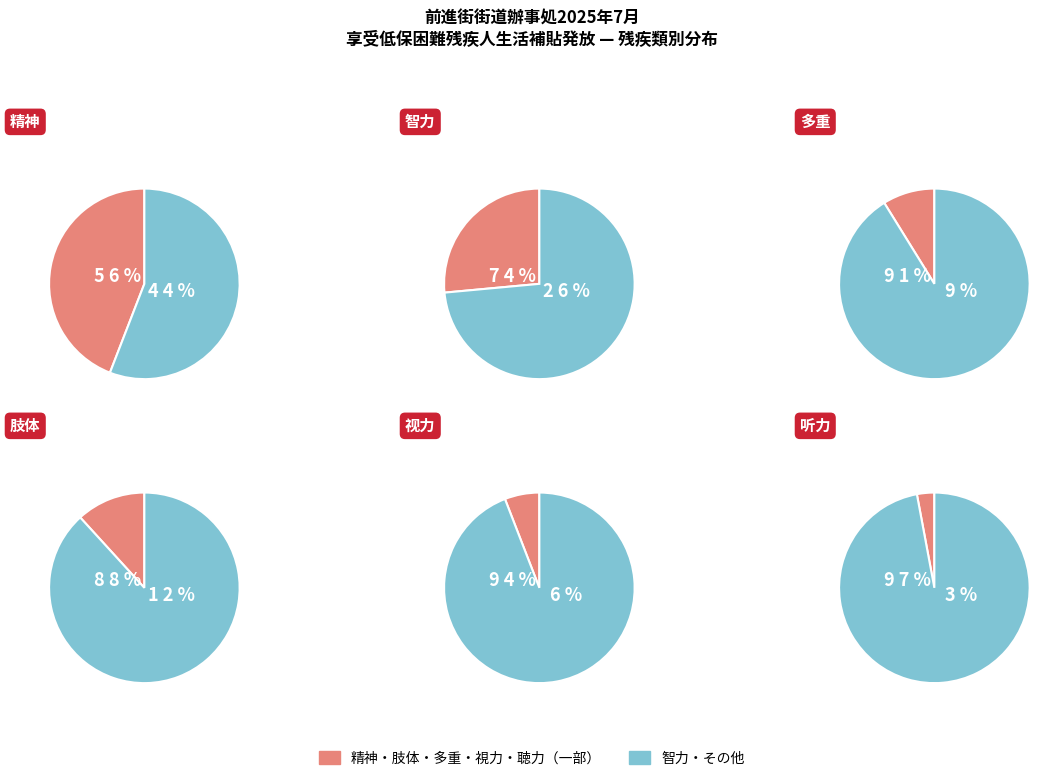

To the nearest percent, what is the combined percentage of 精神 and 智力?

71%